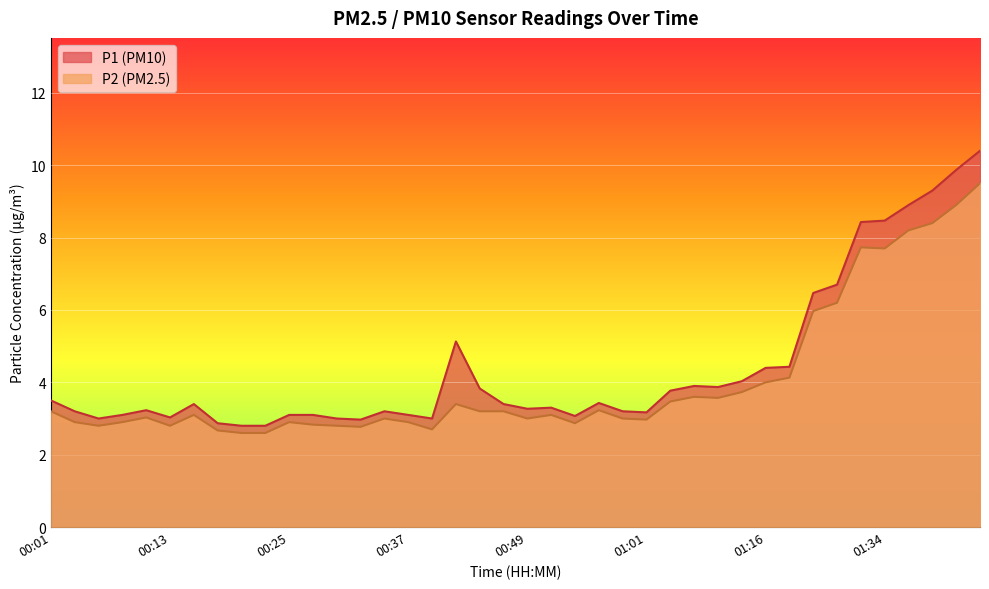

At how many categories does at least one series exceed 5?

9